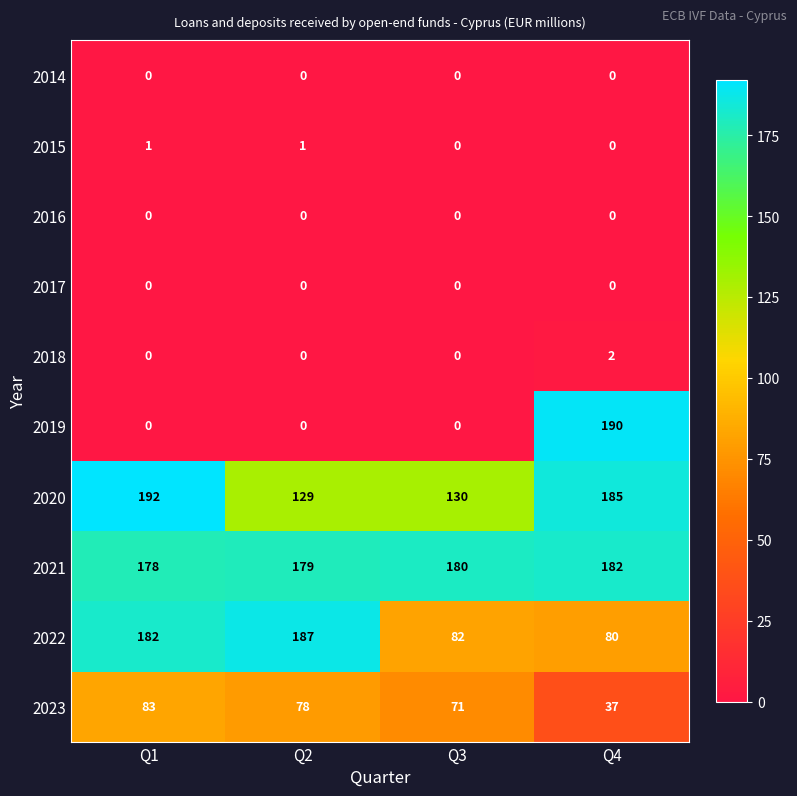

At which category is the sum across all series the highest?

Q4